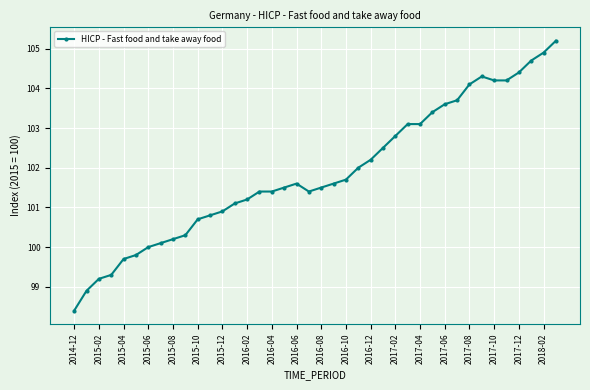

What is the difference between the maximum and minimum values?

6.8